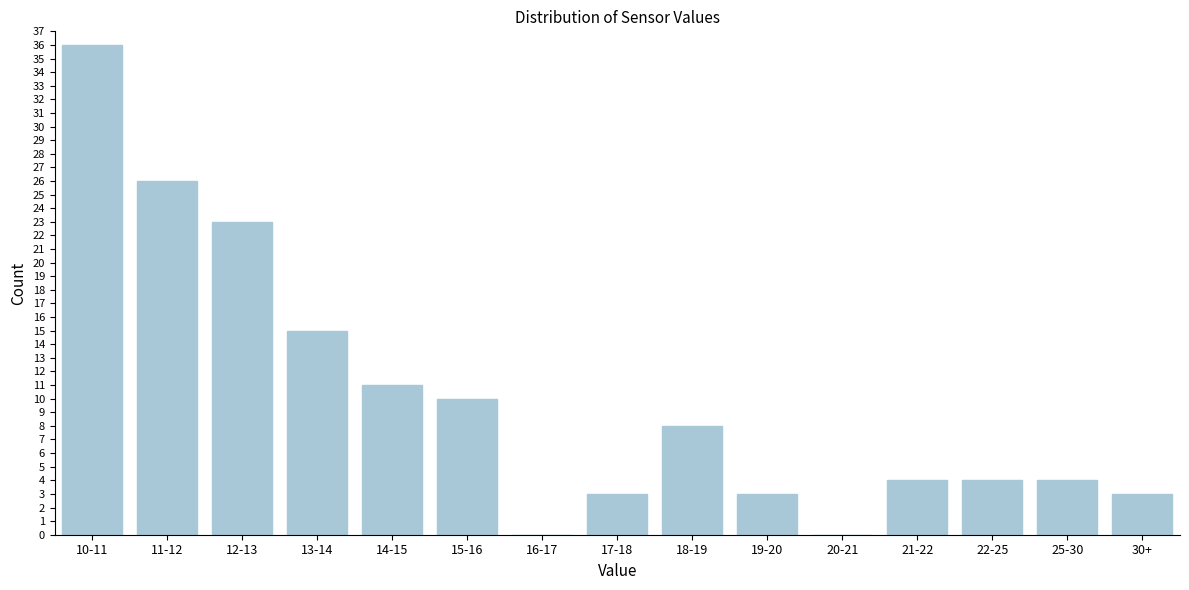

Reading left to right, what are all the values shown in this chart?

10-11=36	11-12=26	12-13=23	13-14=15	14-15=11	15-16=10	16-17=0	17-18=3	18-19=8	19-20=3	20-21=0	21-22=4	22-25=4	25-30=4	30+=3